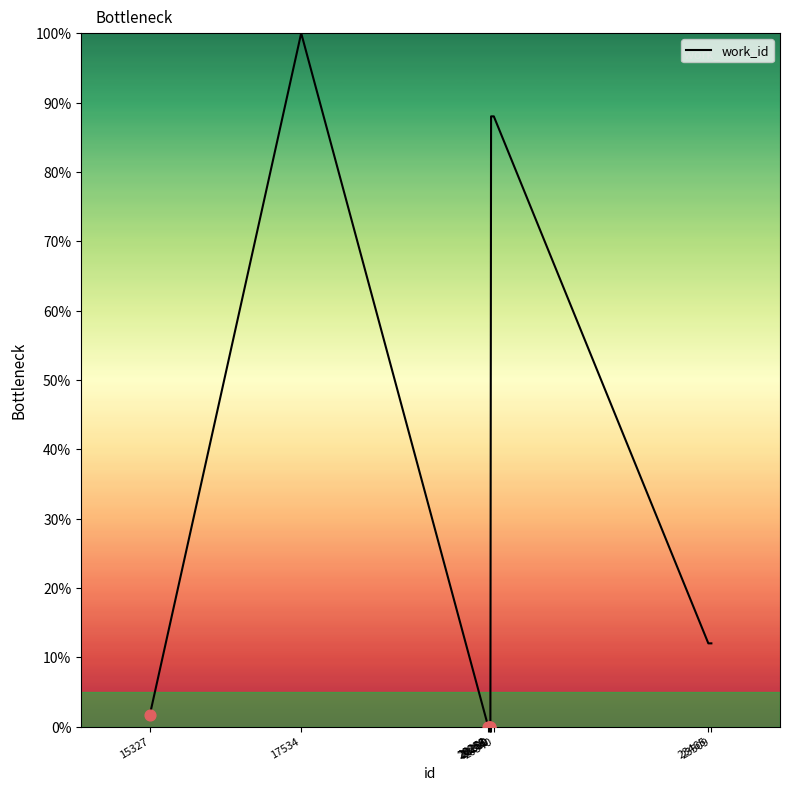

Approximately how many times larger is the value at 20300 compared to 15327?

55.0